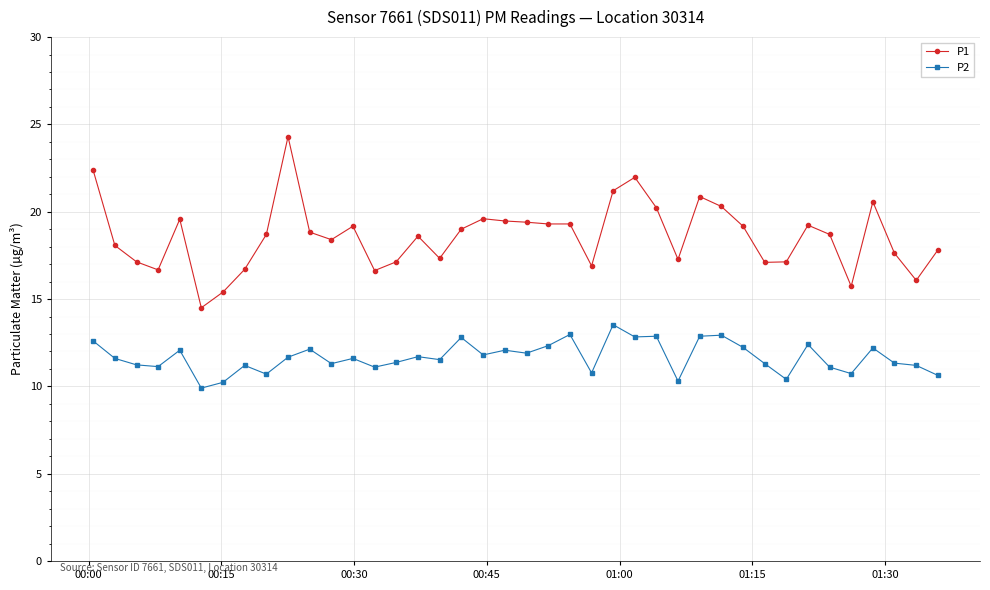

What is the average value of the P1 series?

18.6